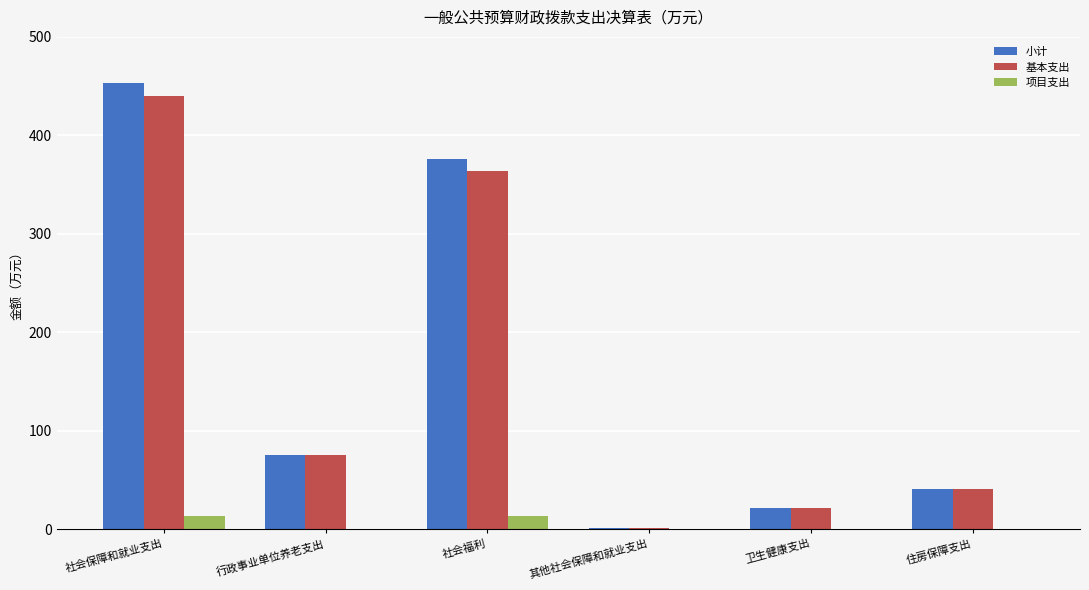

What is the highest value of the 小计 series?

452.8